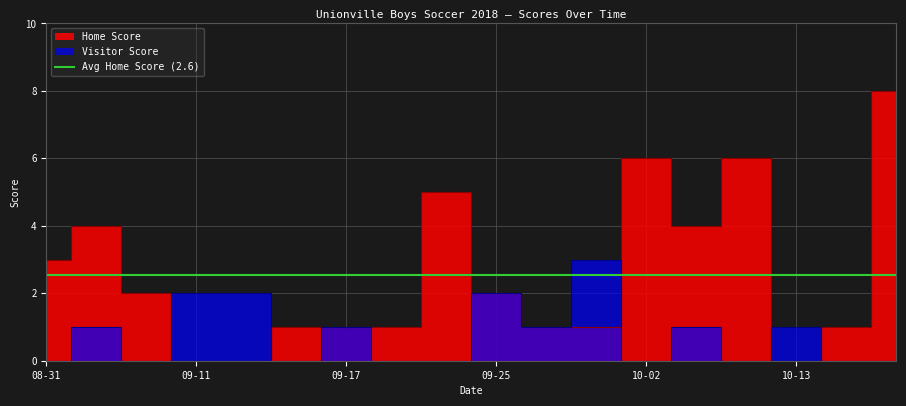

What is the difference between the Visitor Score values at 2018-09-21 and 2018-09-11?

2